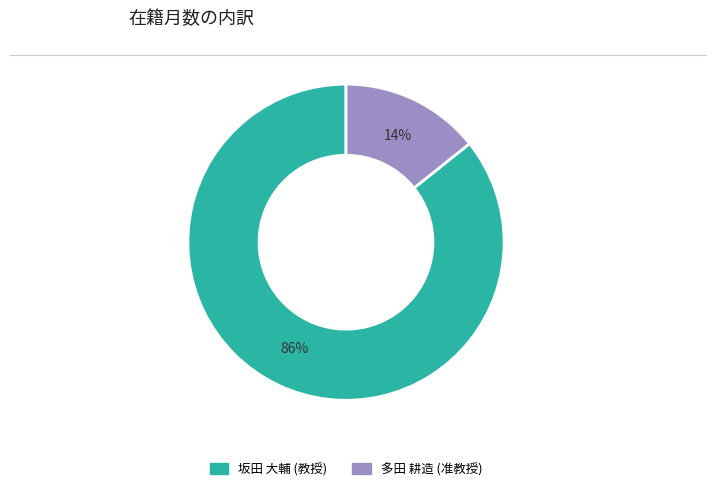

To the nearest percent, what is the average slice percentage?

50%